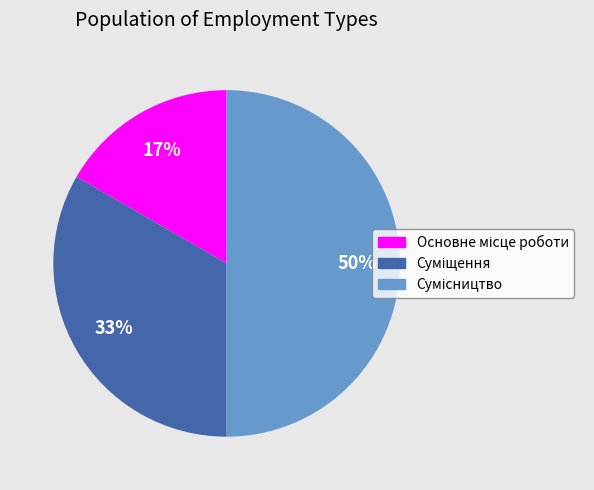

To the nearest percent, what is the difference between the largest and smallest slice percentages?

33%